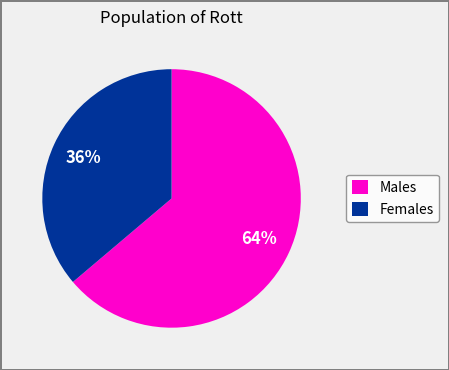

To the nearest percent, what is the difference between the largest and smallest slice percentages?

28%